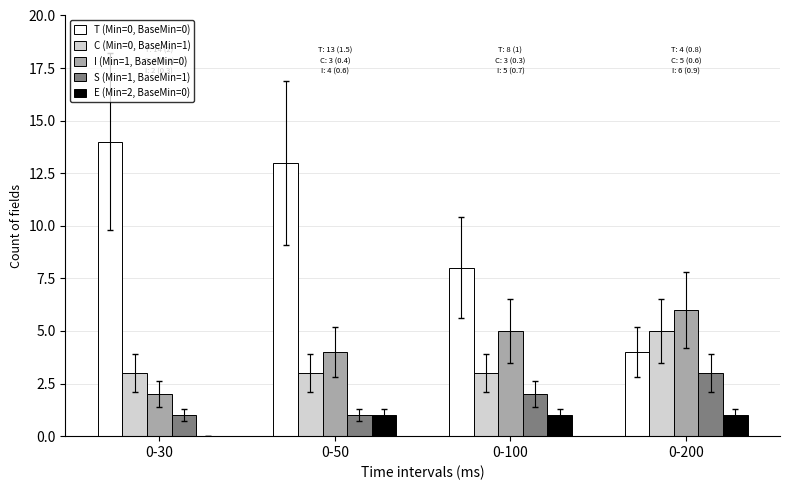

What is the highest value of the S (Min=1, BaseMin=1) series?

3